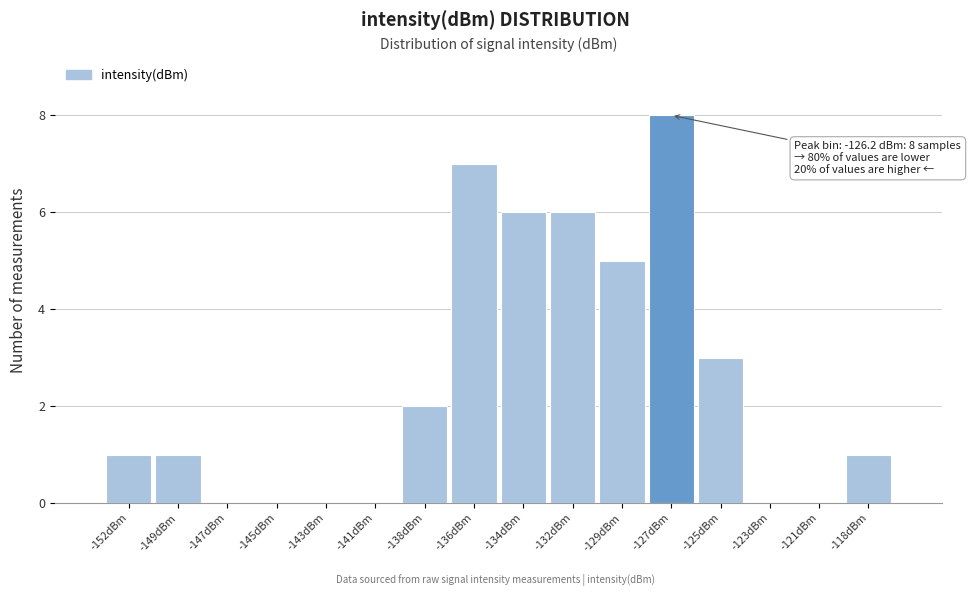

Reading left to right, list all the values displayed in this chart.

-152dBm=1	-149dBm=1	-147dBm=0	-145dBm=0	-143dBm=0	-141dBm=0	-138dBm=2	-136dBm=7	-134dBm=6	-132dBm=6	-129dBm=5	-127dBm=8	-125dBm=3	-123dBm=0	-121dBm=0	-118dBm=1